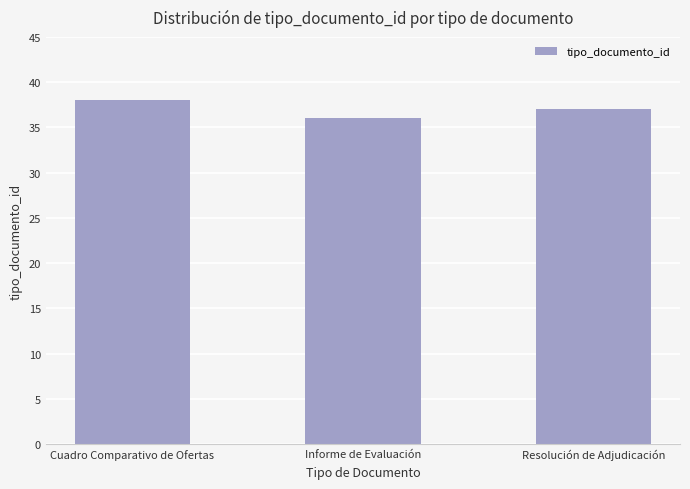

What position from the right is Resolución de Adjudicación?

1